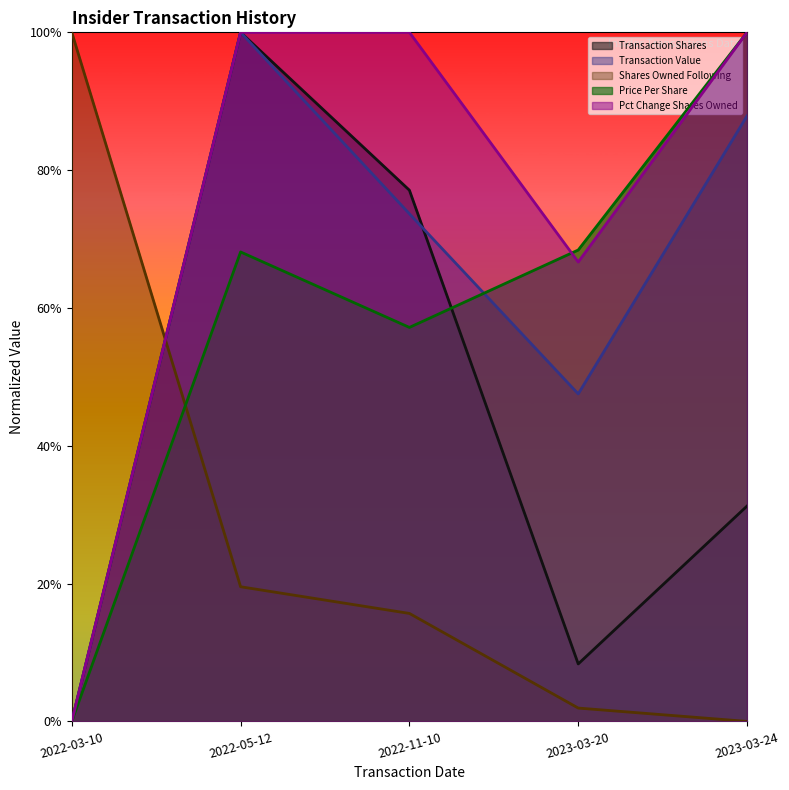

Which series changed the most between 2022-03-10 and 2023-03-24?

transactionPricePerShare